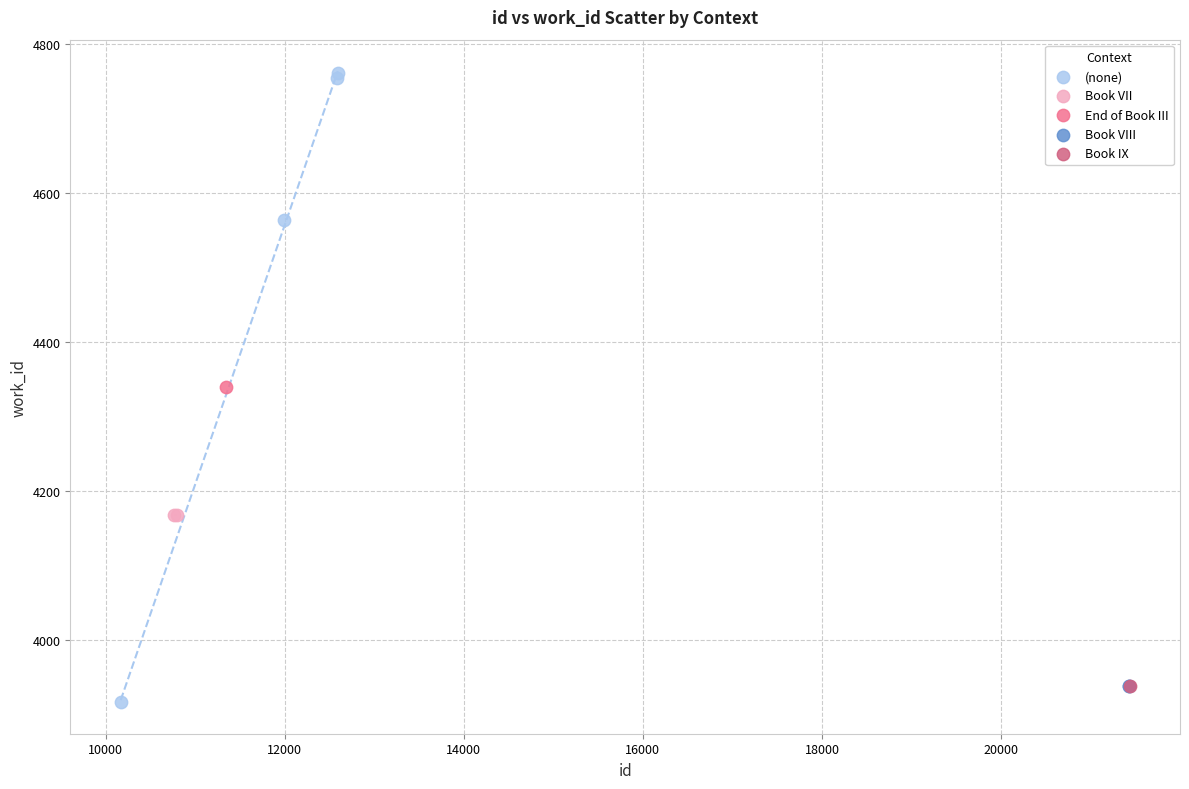

What are all the series names shown in the legend?

(none), Book VII, End of Book III, Book VIII, Book IX